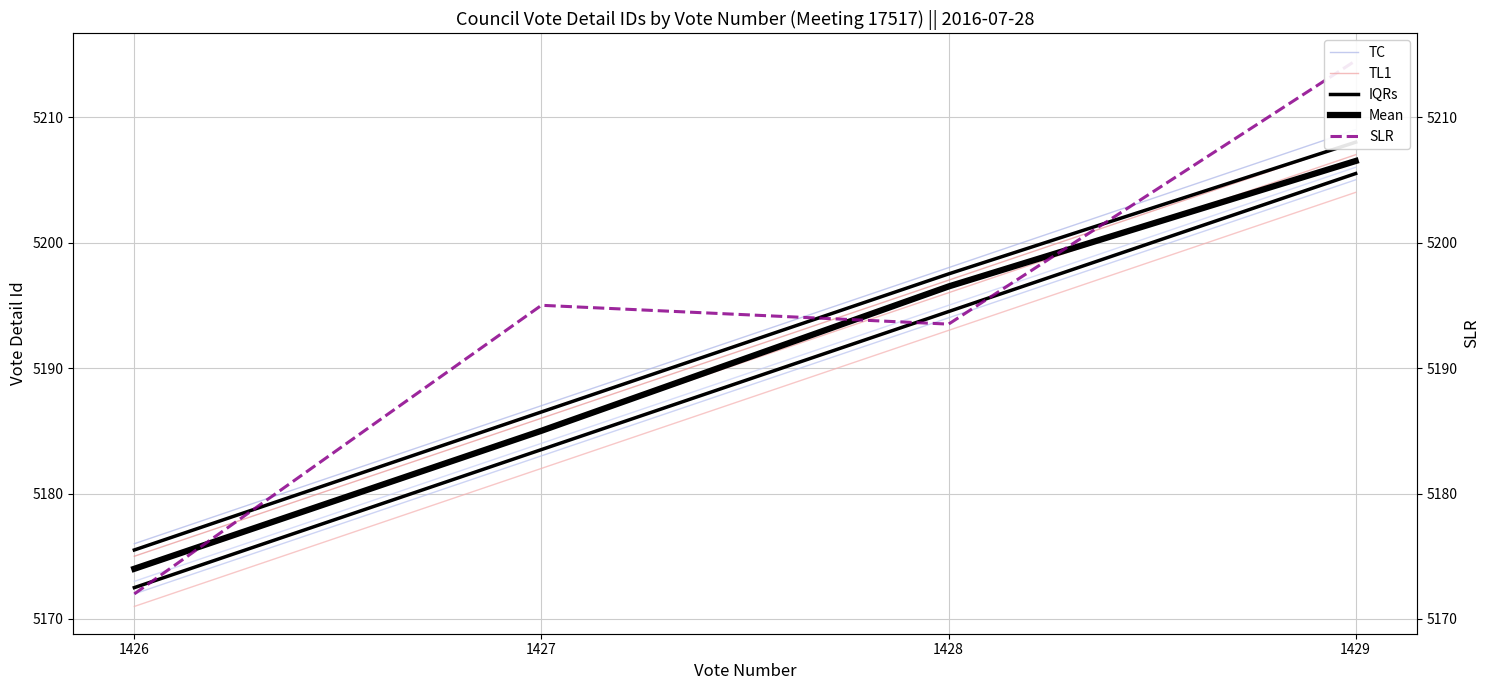

What is the sum of all TL1 values?

20762.0